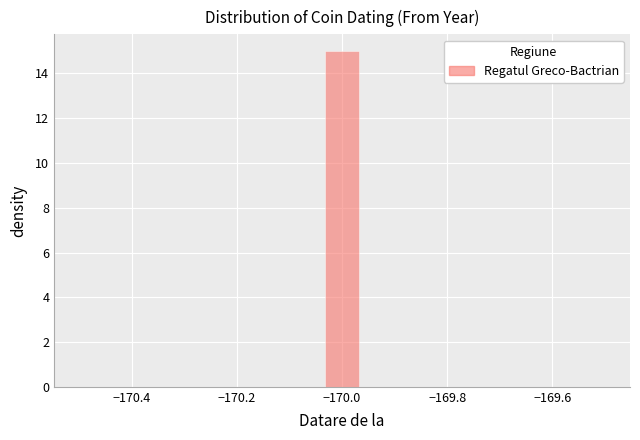

Around what value on the x-axis is the tallest bar? Give the approximate position of its centre, as read against the axis.

-170.00